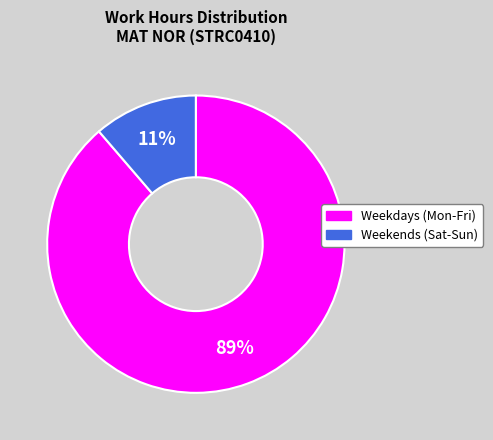

Does any single category account for the majority?

Yes